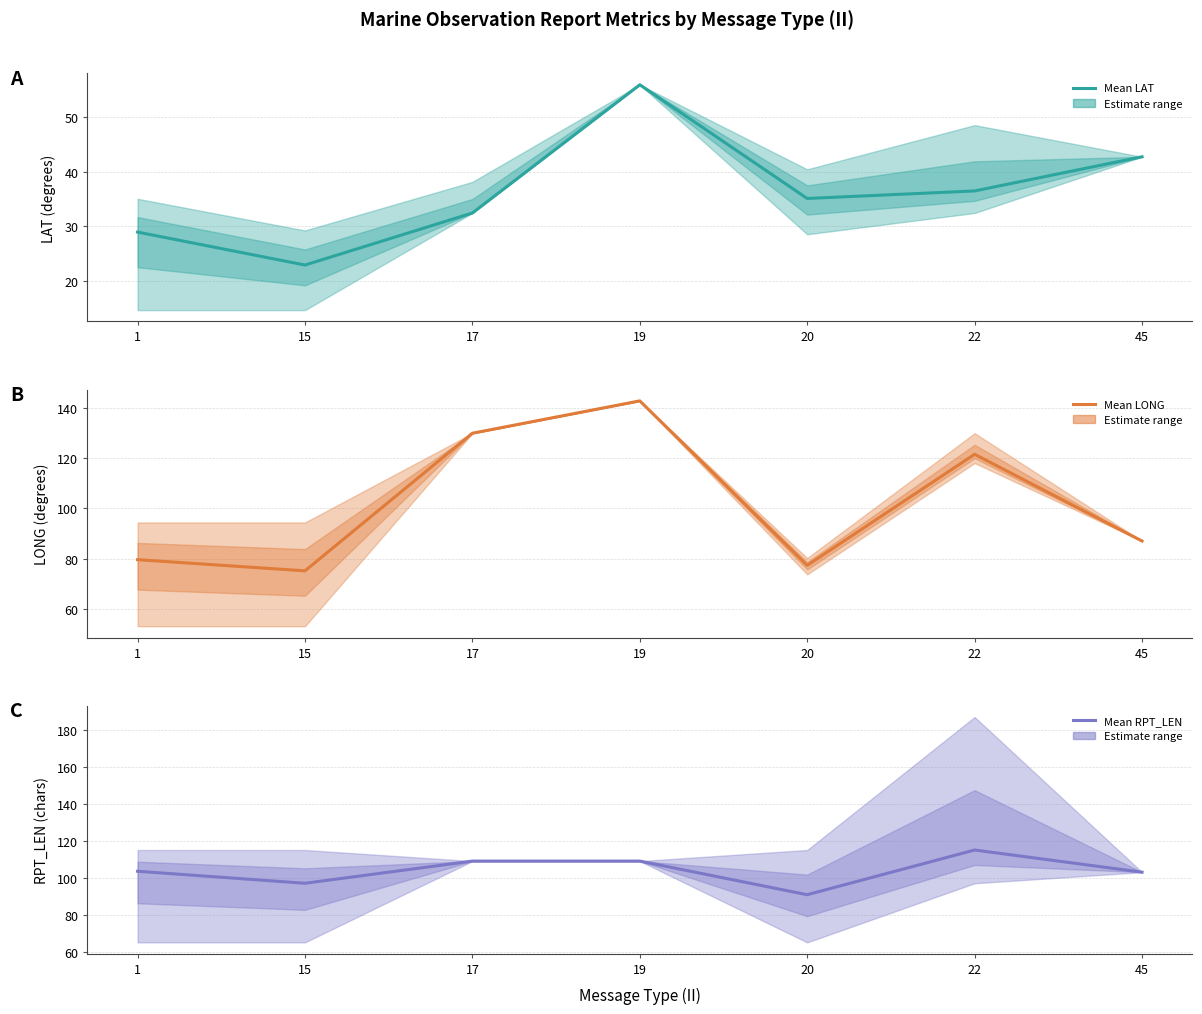

True or false: Mean RPT_LEN has more than 2 interior local peaks.

False